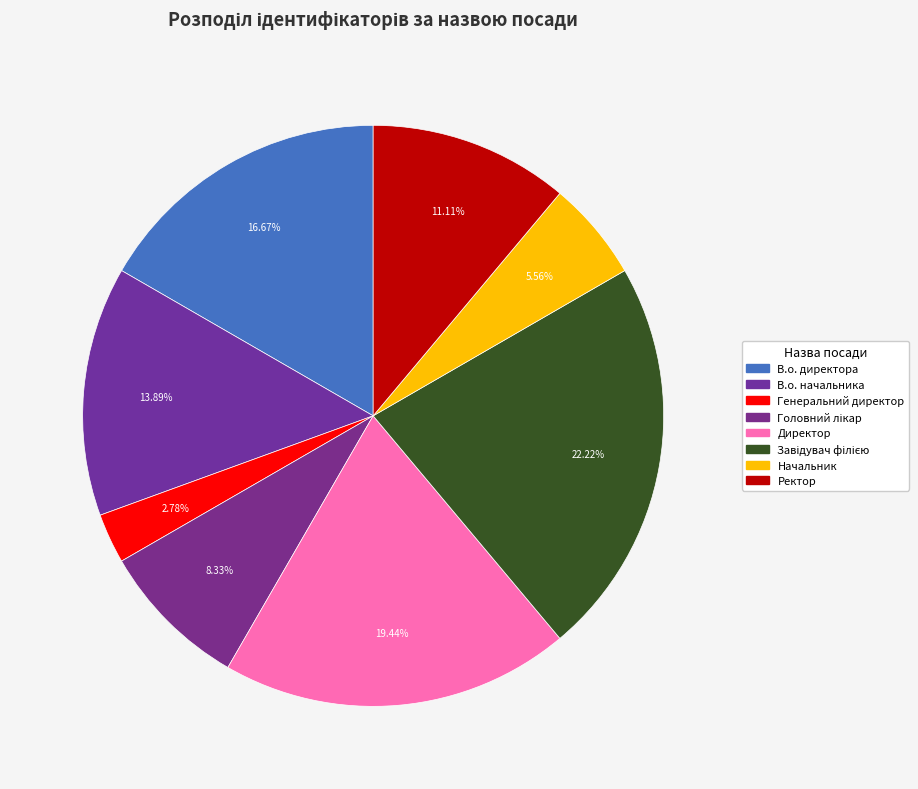

Count the number of slices in the pie.

8